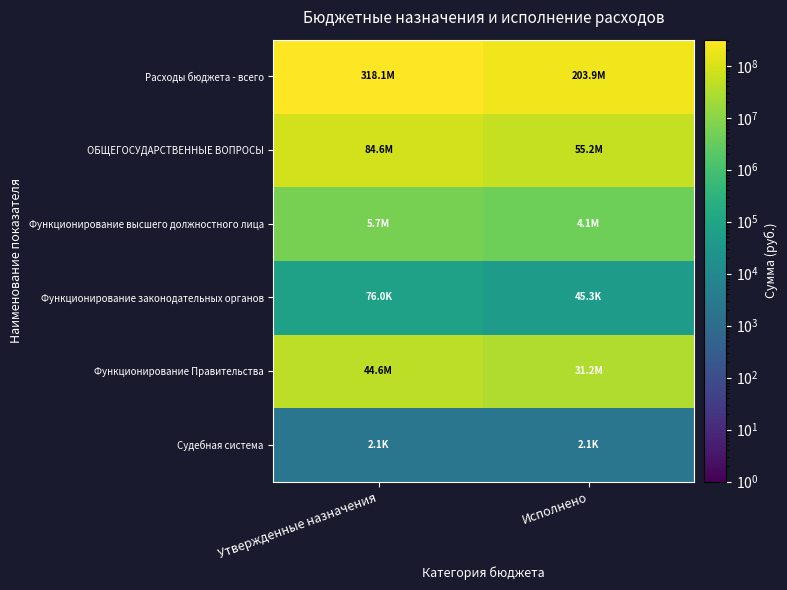

How many series are shown in this chart?

6